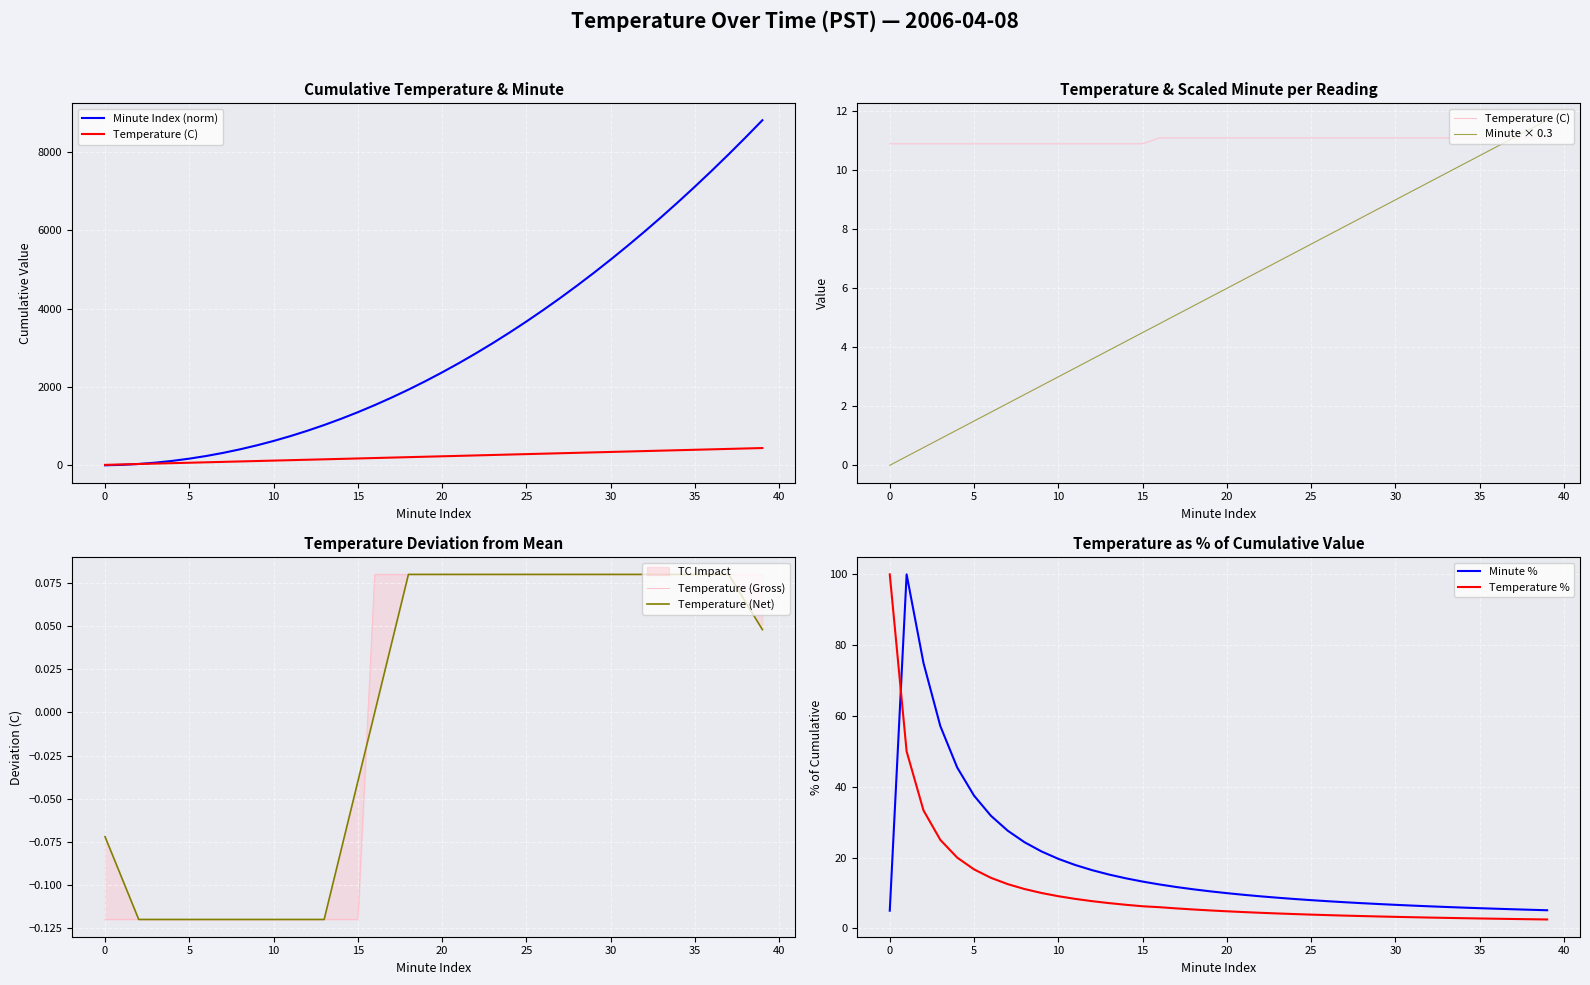

What is the average value of the Temperature (C) series?

11.0